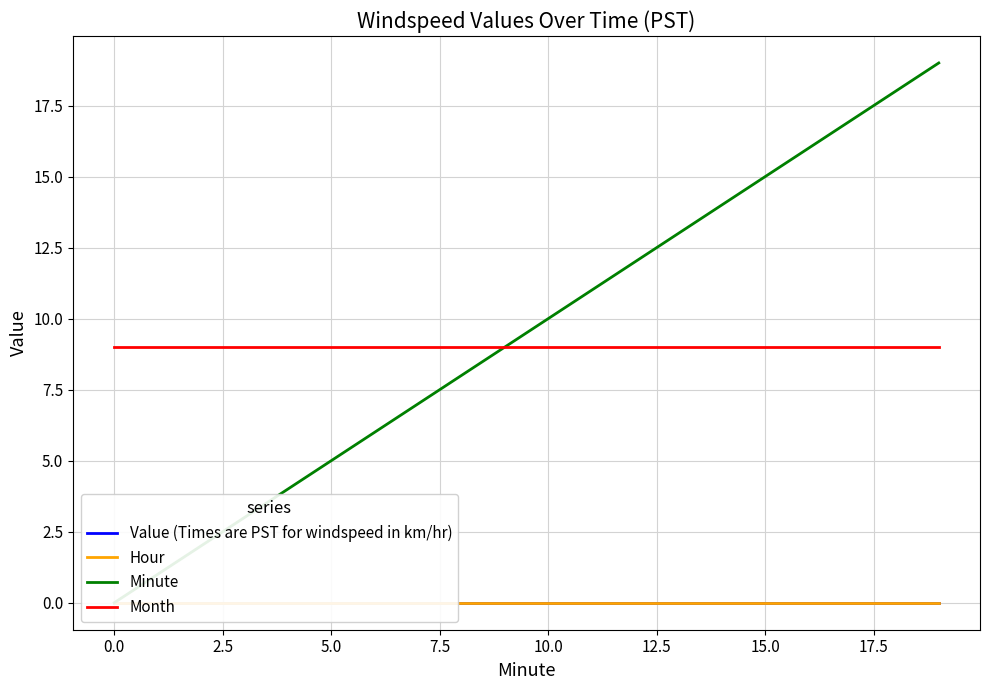

At how many categories does at least one series exceed 1?

20